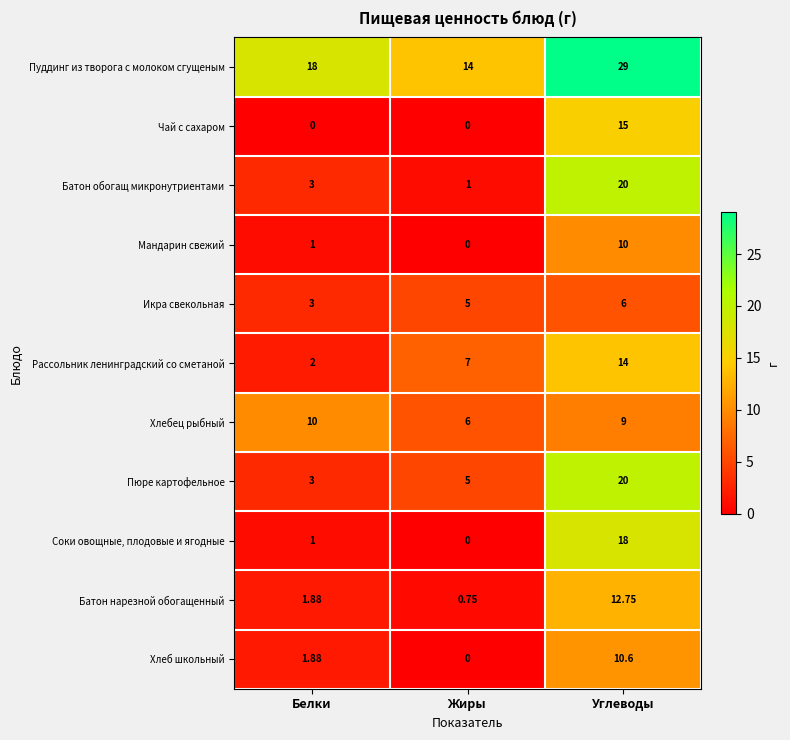

How many data points in Хлебец рыбный are less than 9?

1